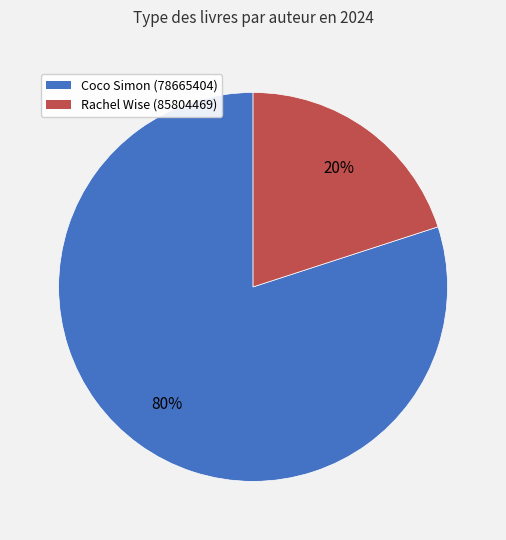

Rank the categories by value from highest to lowest.

Coco Simon (78665404), Rachel Wise (85804469)